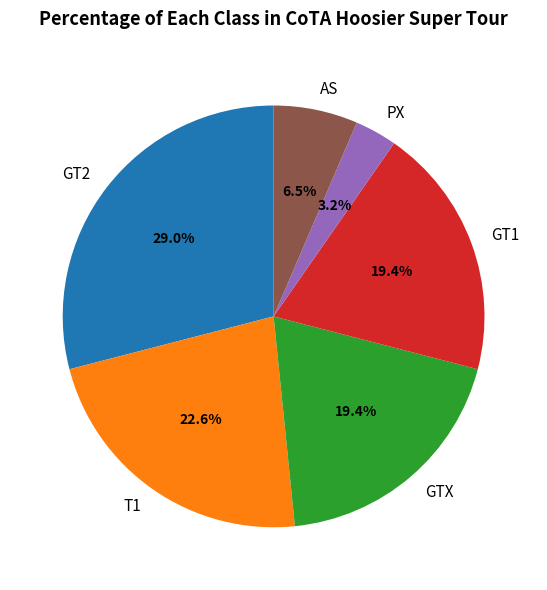

To the nearest percent, what is the difference between the largest and smallest slice percentages?

26%